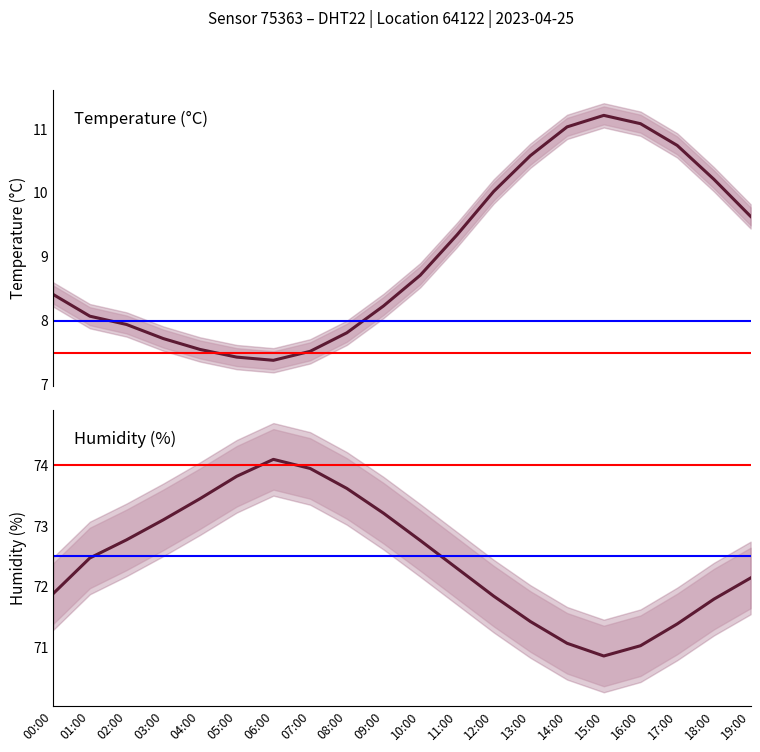

At which category is the sum across all series the highest?

17:00